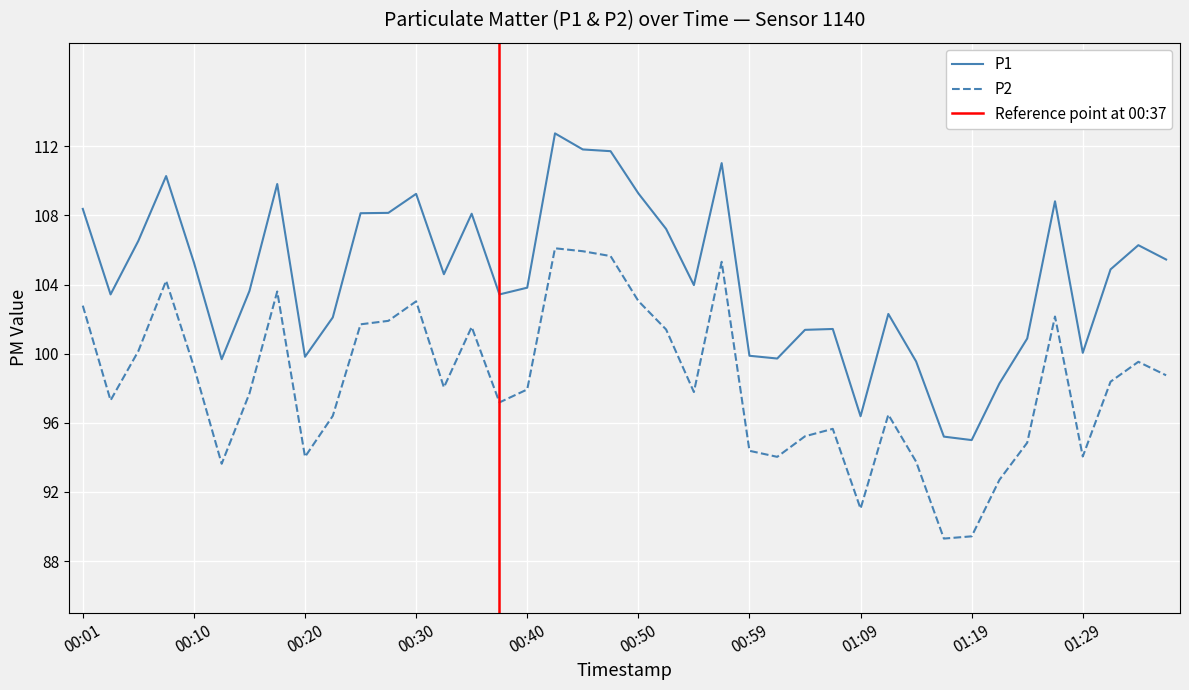

What is the label of the 18th point from the right?

00:54